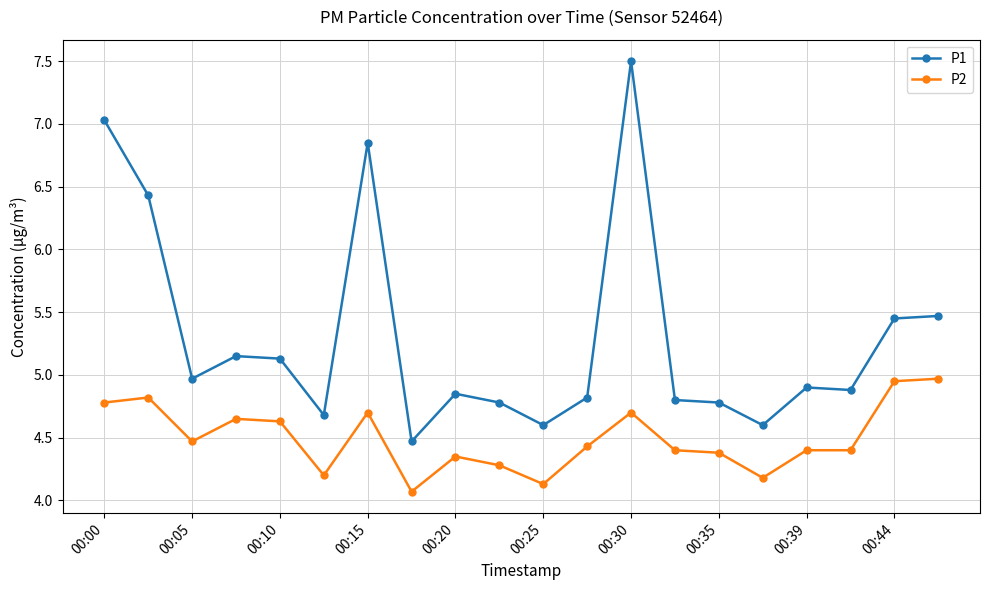

Which series has the largest total across all categories?

P1